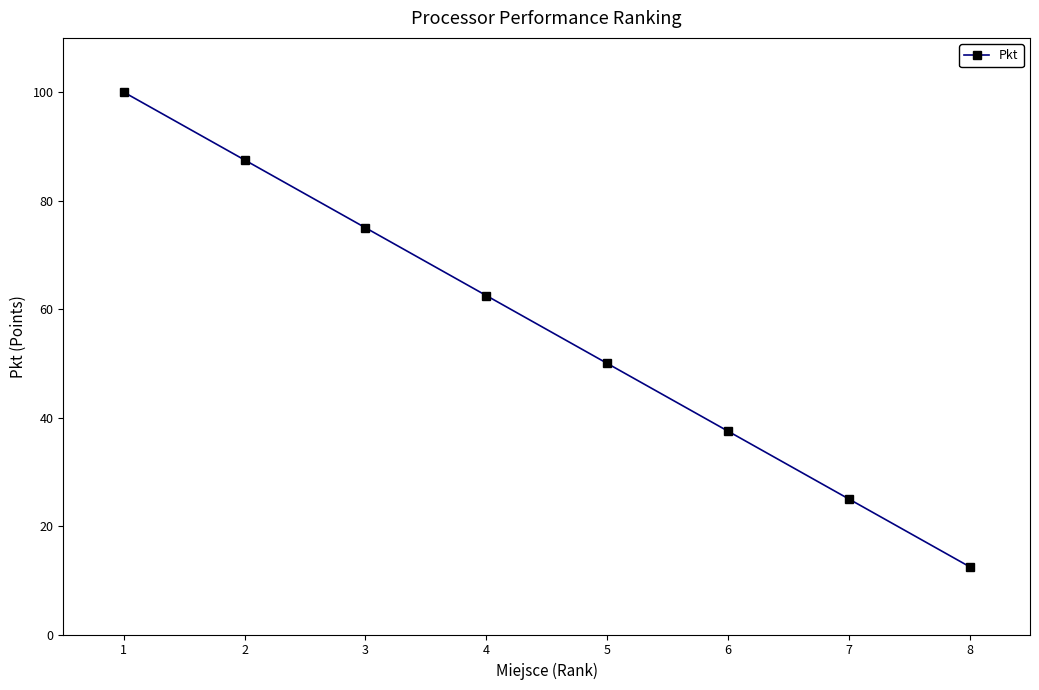

List the labels in order of value, smallest first.

8, 7, 6, 5, 4, 3, 2, 1